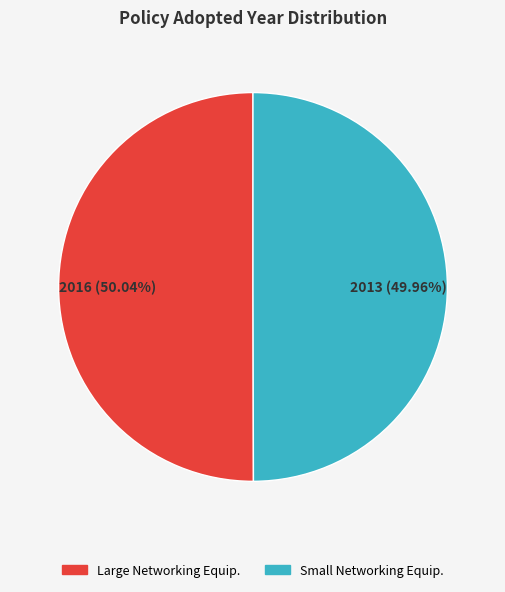

Count the number of slices in the pie.

2